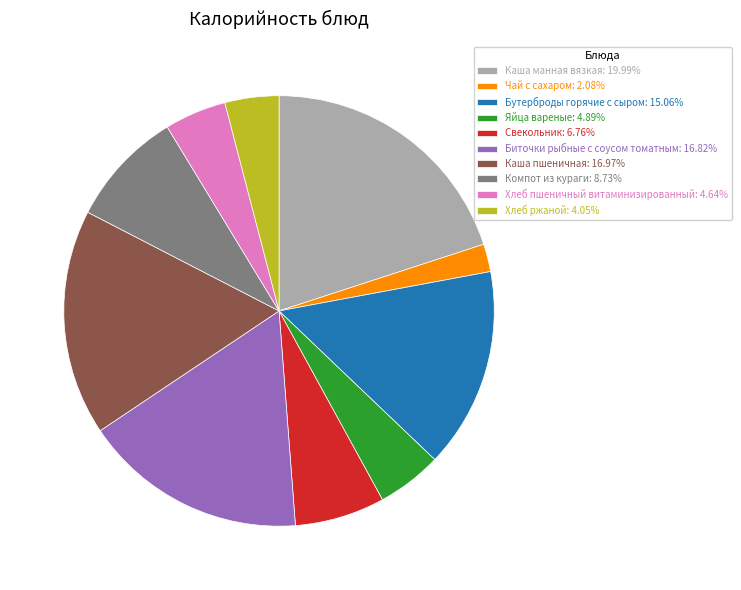

What is the ratio of the value at Каша пшеничная to the value at Хлеб пшеничный витаминизированный?

3.7